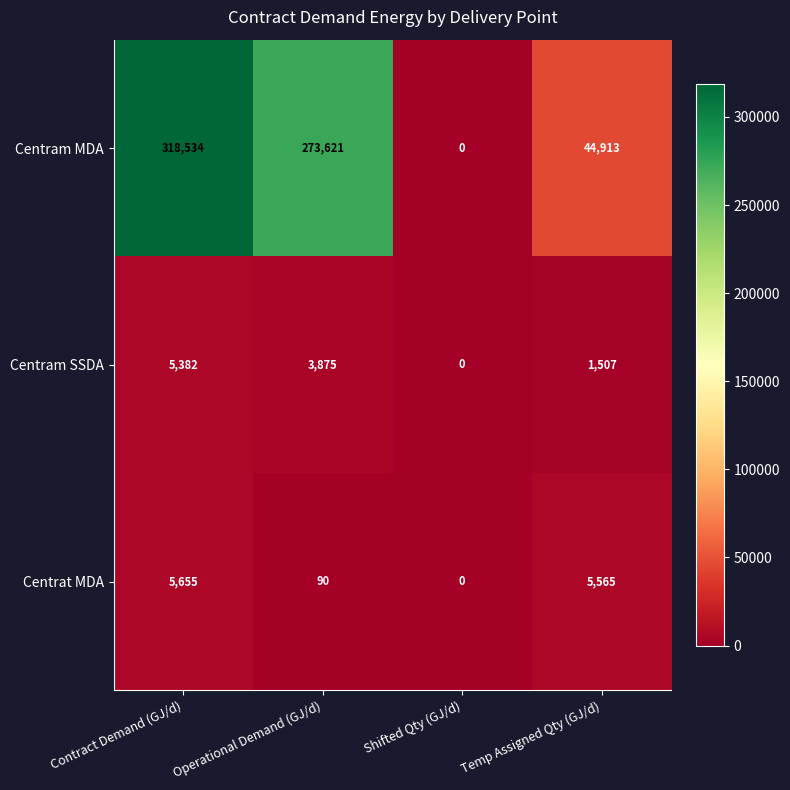

Reading right to left, transcribe all the data shown in this chart.

Centram MDA: 44913	0	273621	318534
Centram SSDA: 1507	0	3875	5382
Centrat MDA: 5565	0	90	5655